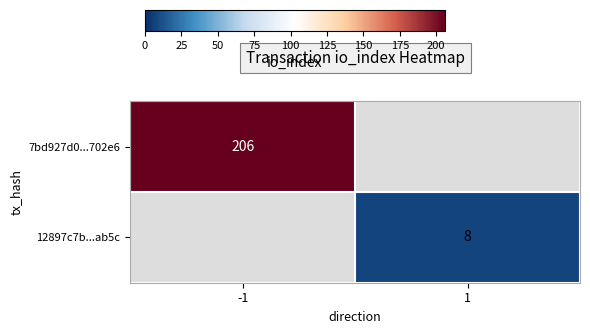

How many data points does each series have?

2